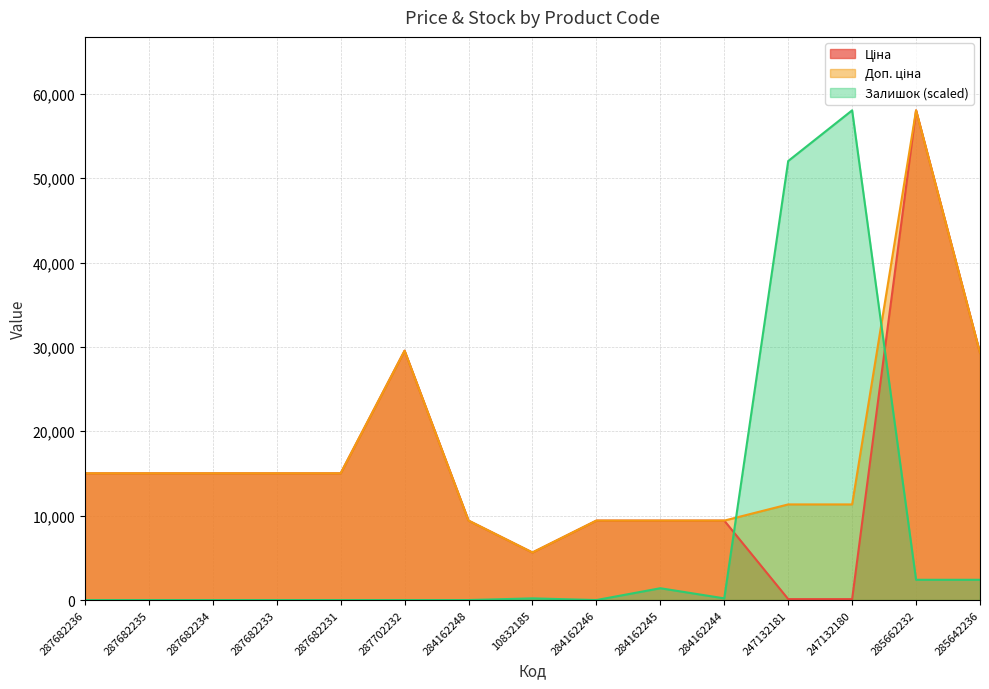

Rank the categories by Ціна value from highest to lowest.

285662232, 287702232, 285642236, 287682236, 287682235, 287682234, 287682233, 287682231, 284162248, 284162246, 284162245, 284162244, 10832185, 247132181, 247132180